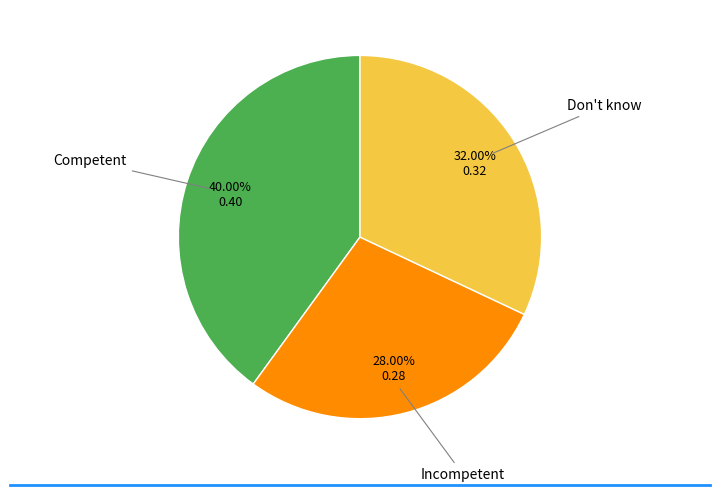

Is there any slice that represents more than half of the pie?

No